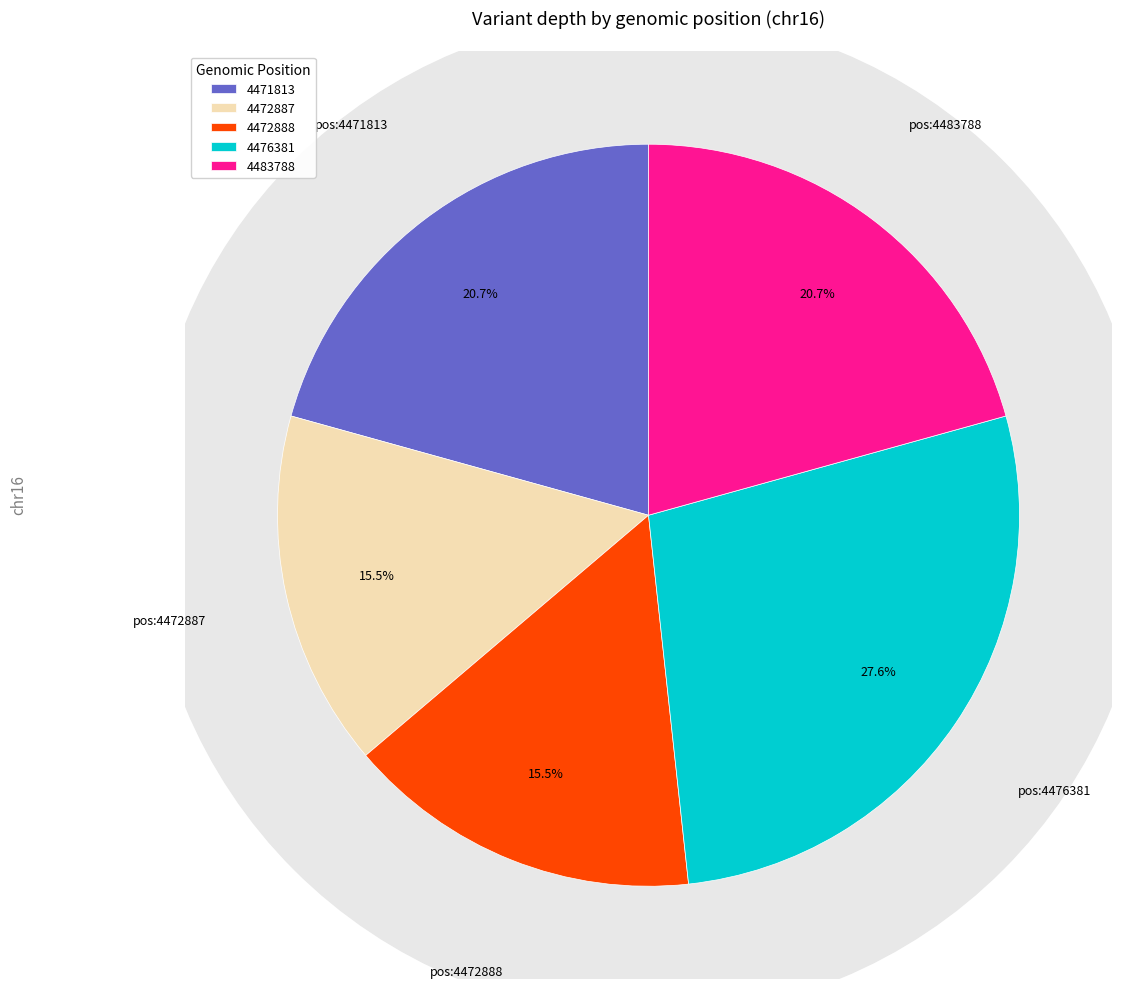

Which slice is the largest?

4476381